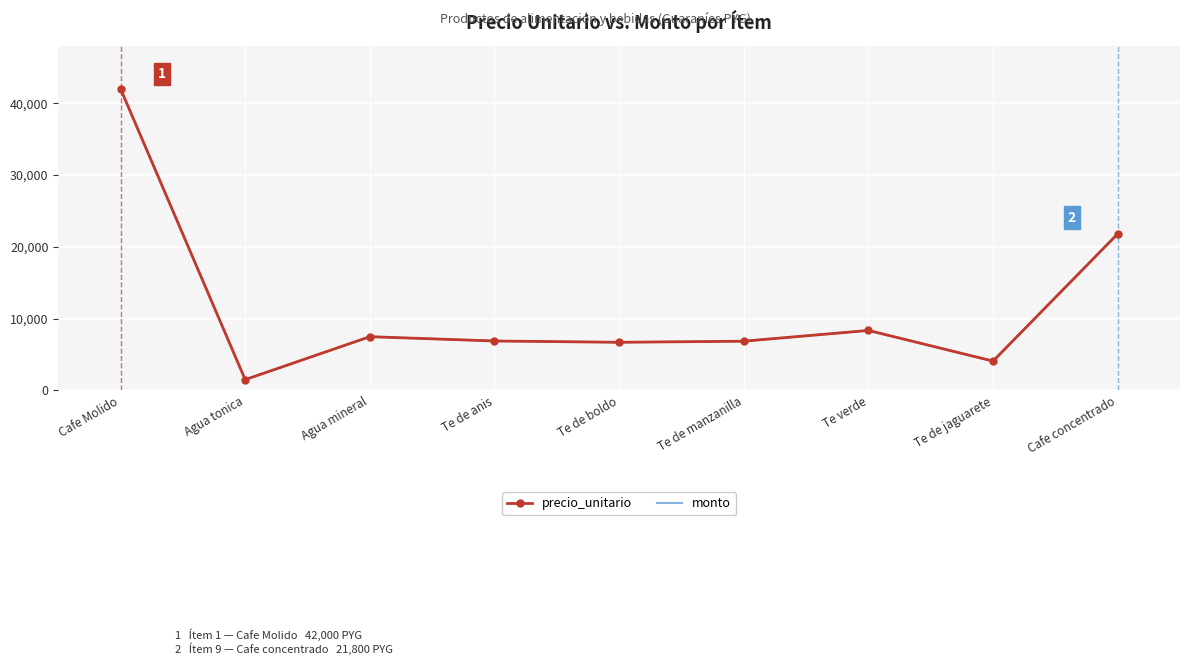

True or false: precio_unitario and monto cross at least once.

False